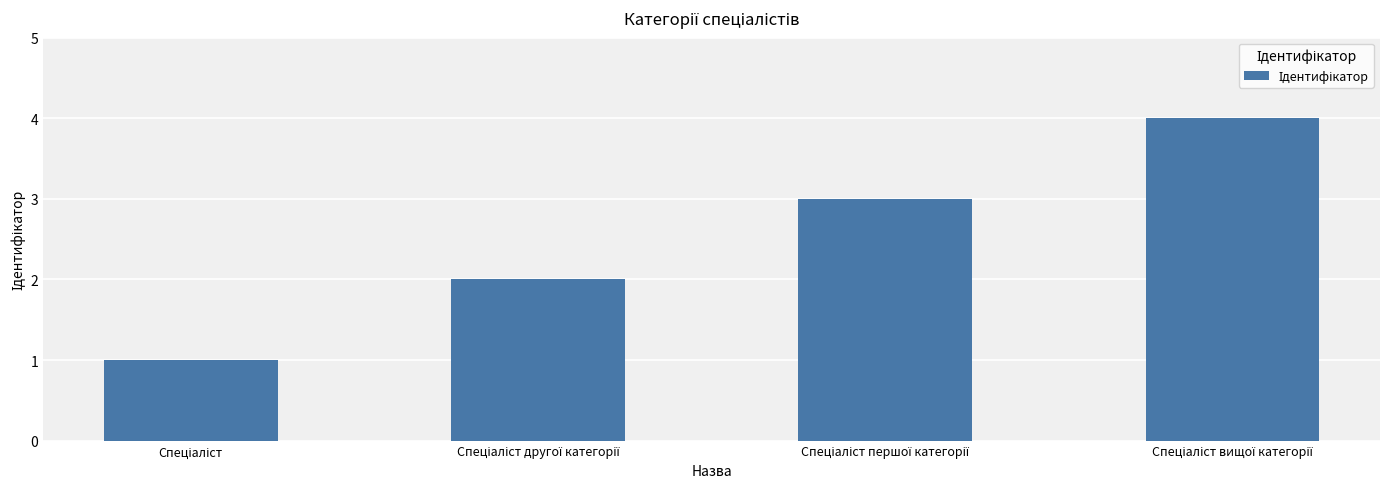

What is the maximum value shown in the chart?

4